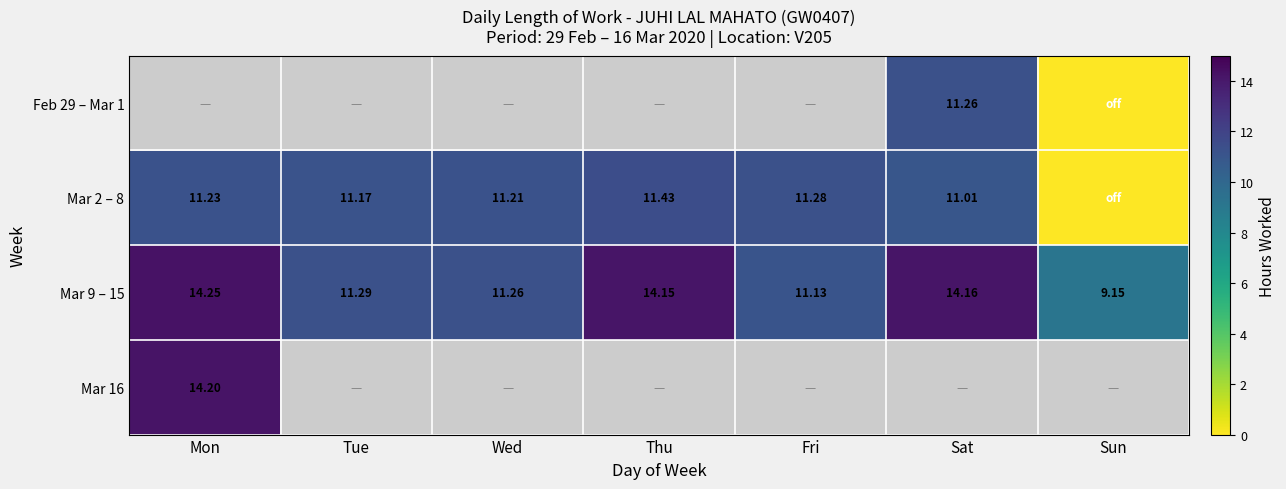

How many data points in Mar 9 – 15 are above 11?

6